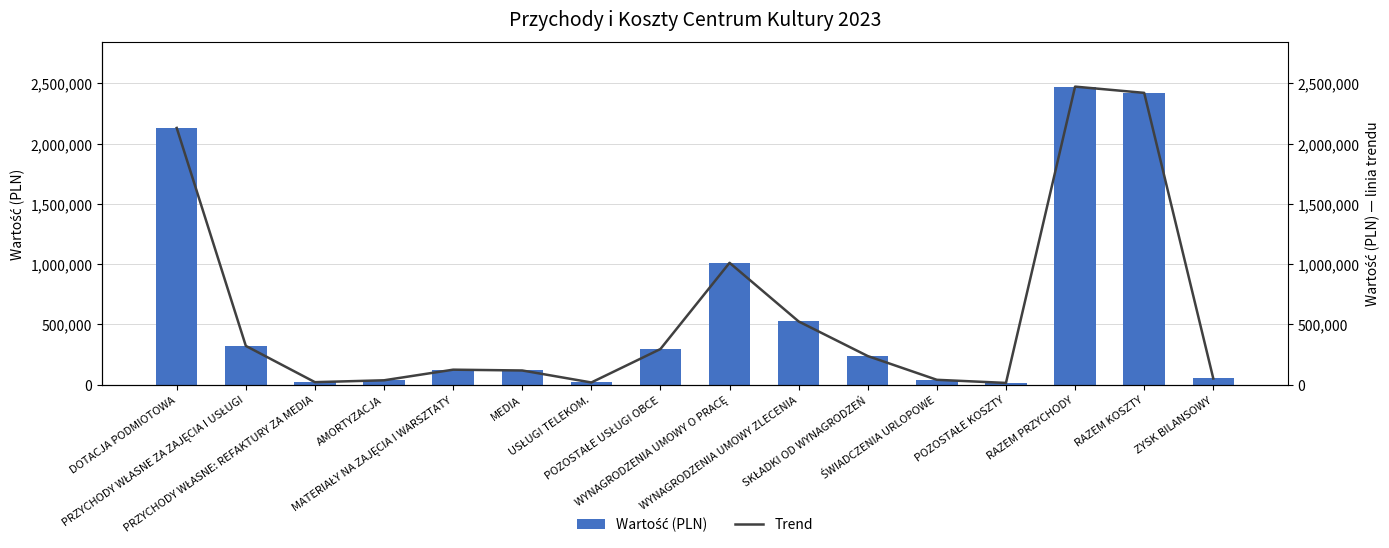

What position from the left is SKŁADKI OD WYNAGRODZEŃ?

11